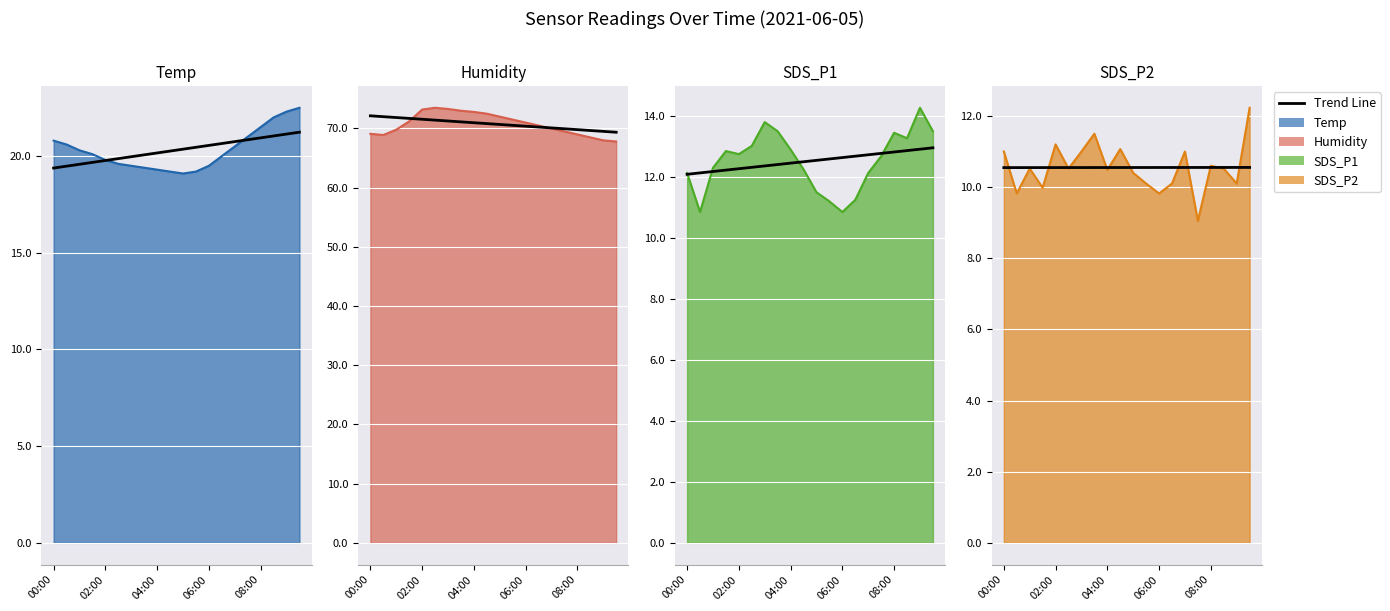

How many lines are shown in the chart?

1